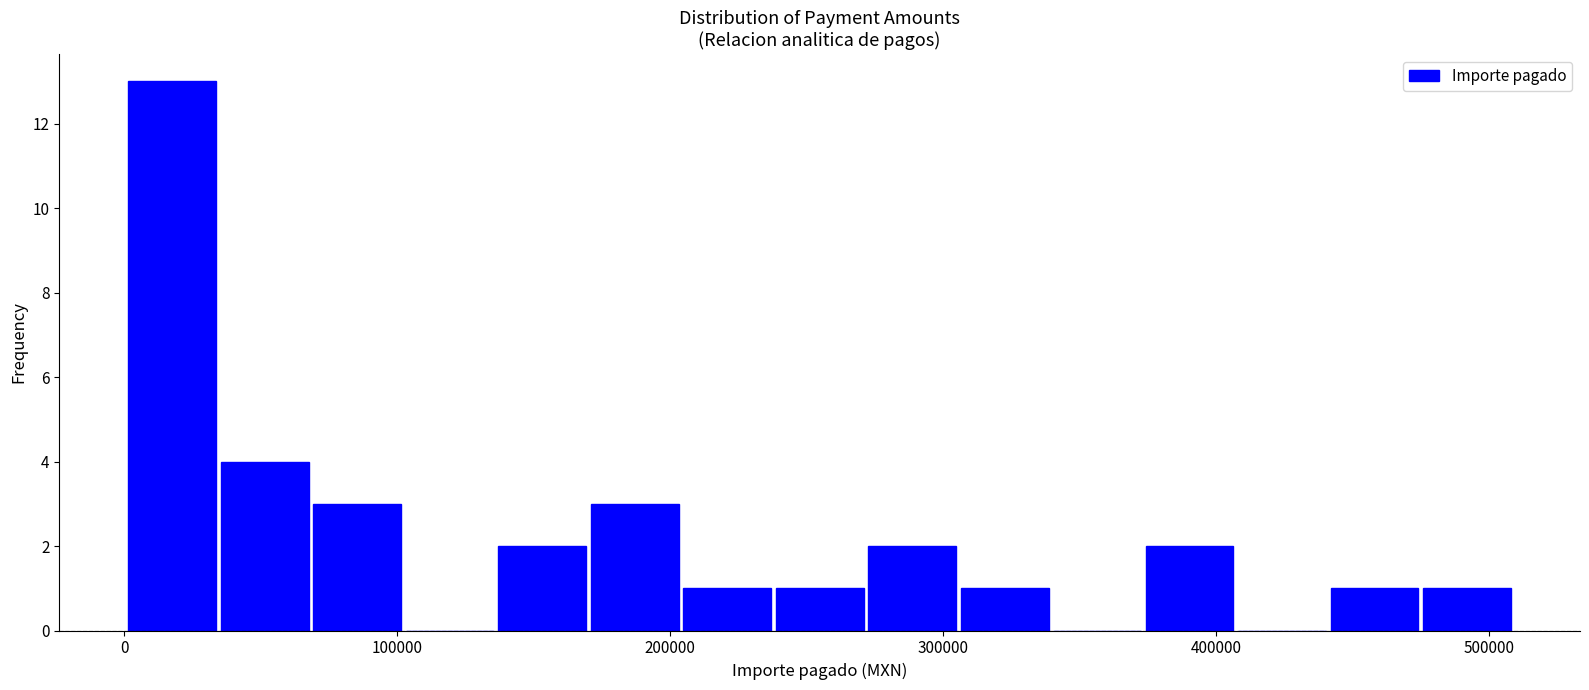

Read against the x-axis, roughly where is the centre of the tallest bar?

20000